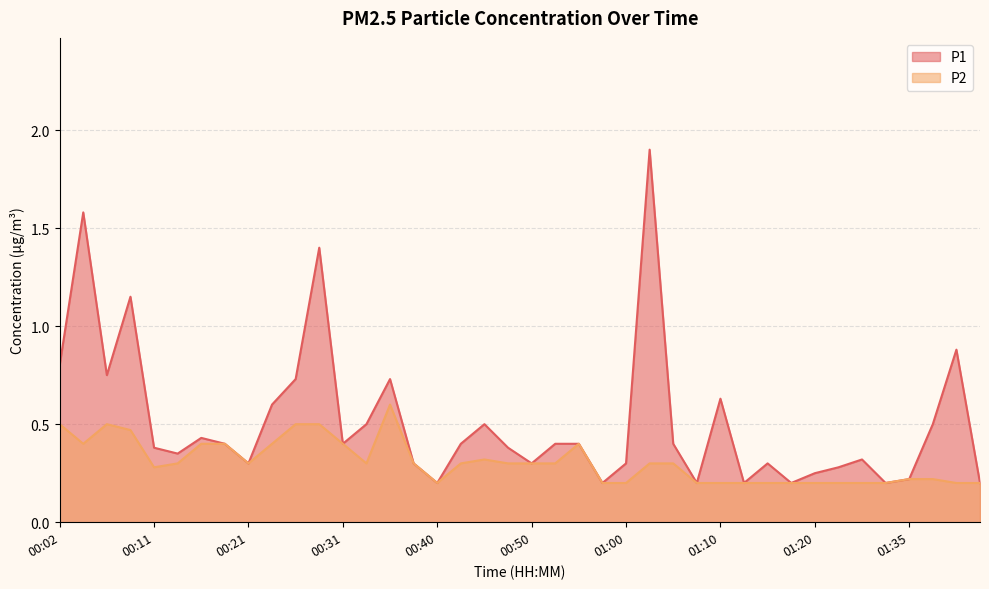

What is the sum of the P2 values at 00:06 and 01:17?

0.7